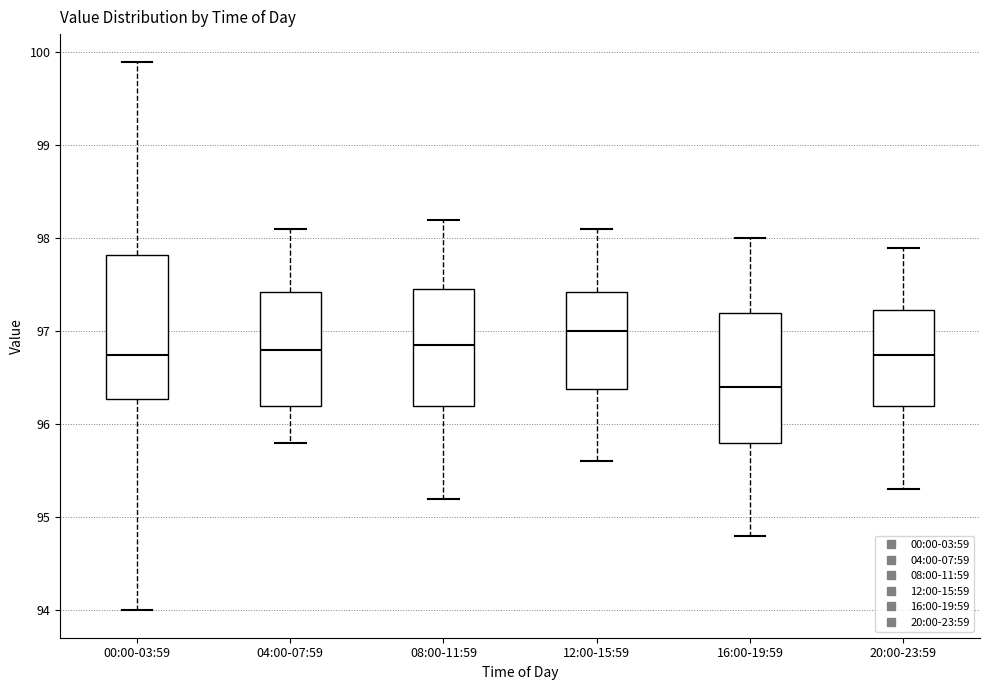

Which box's median line is the lowest?

16:00-19:59